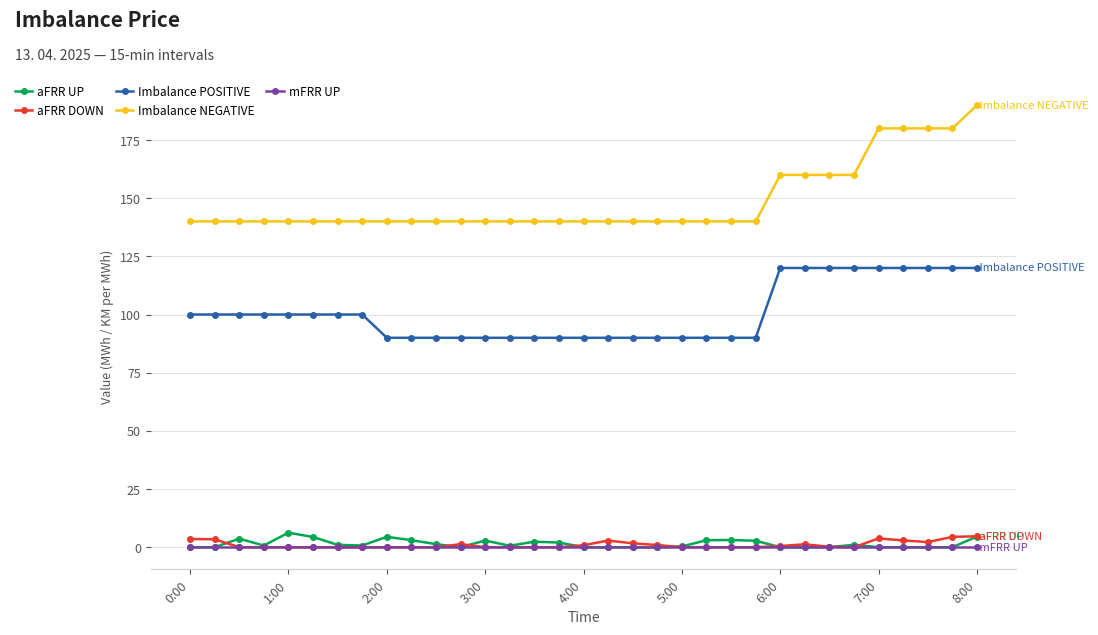

True or false: Imbalance NEGATIVE and aFRR DOWN cross at least once.

False